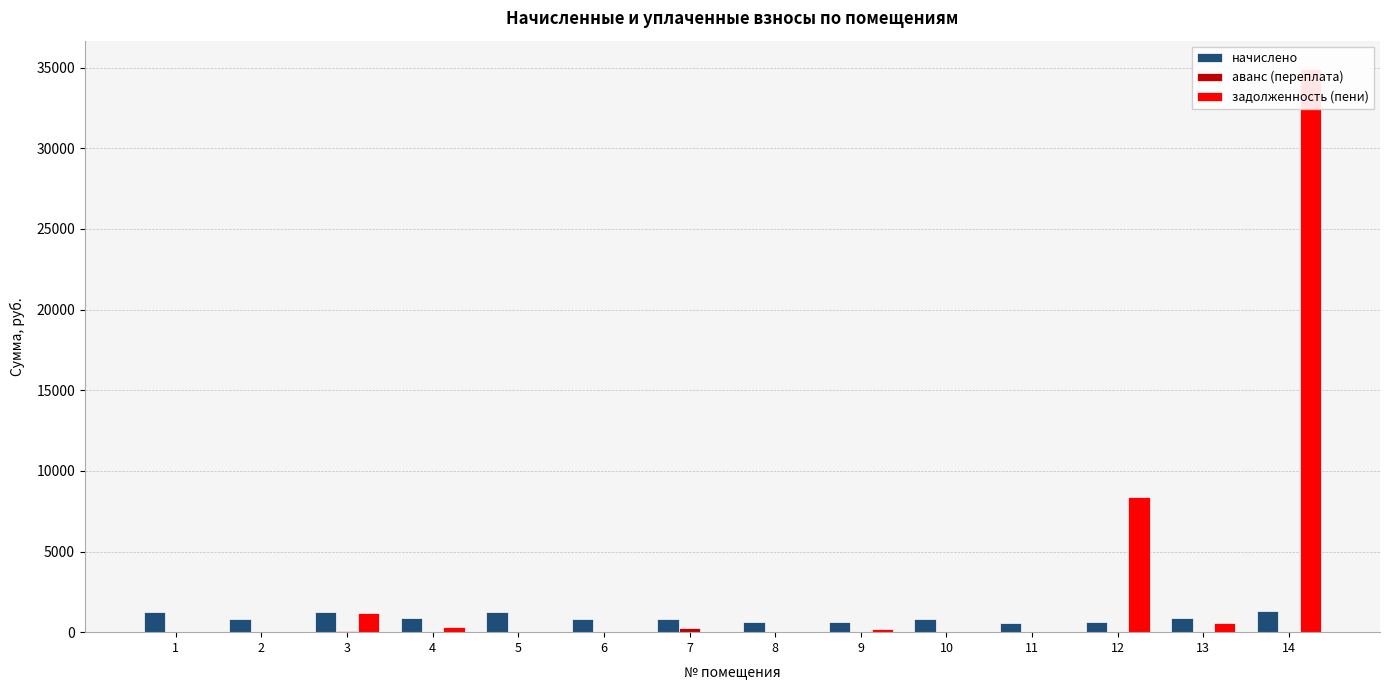

What is the value of the аванс (переплата) bar at the 7th from the left?

233.2